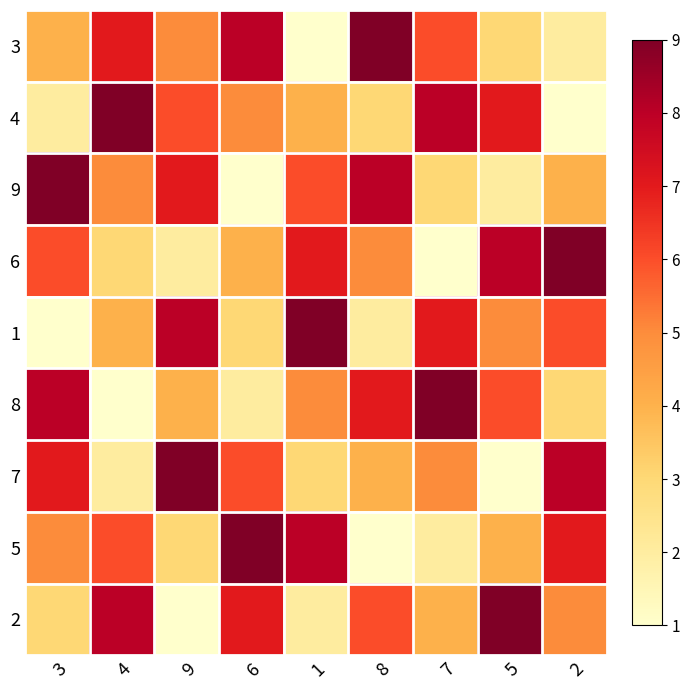

Reading left to right, what are all the values shown in this chart?

3: 3=4	4=7	9=5	6=8	1=1	8=9	7=6	5=3	2=2
4: 3=2	4=9	9=6	6=5	1=4	8=3	7=8	5=7	2=1
9: 3=9	4=5	9=7	6=1	1=6	8=8	7=3	5=2	2=4
6: 3=6	4=3	9=2	6=4	1=7	8=5	7=1	5=8	2=9
1: 3=1	4=4	9=8	6=3	1=9	8=2	7=7	5=5	2=6
8: 3=8	4=1	9=4	6=2	1=5	8=7	7=9	5=6	2=3
7: 3=7	4=2	9=9	6=6	1=3	8=4	7=5	5=1	2=8
5: 3=5	4=6	9=3	6=9	1=8	8=1	7=2	5=4	2=7
2: 3=3	4=8	9=1	6=7	1=2	8=6	7=4	5=9	2=5